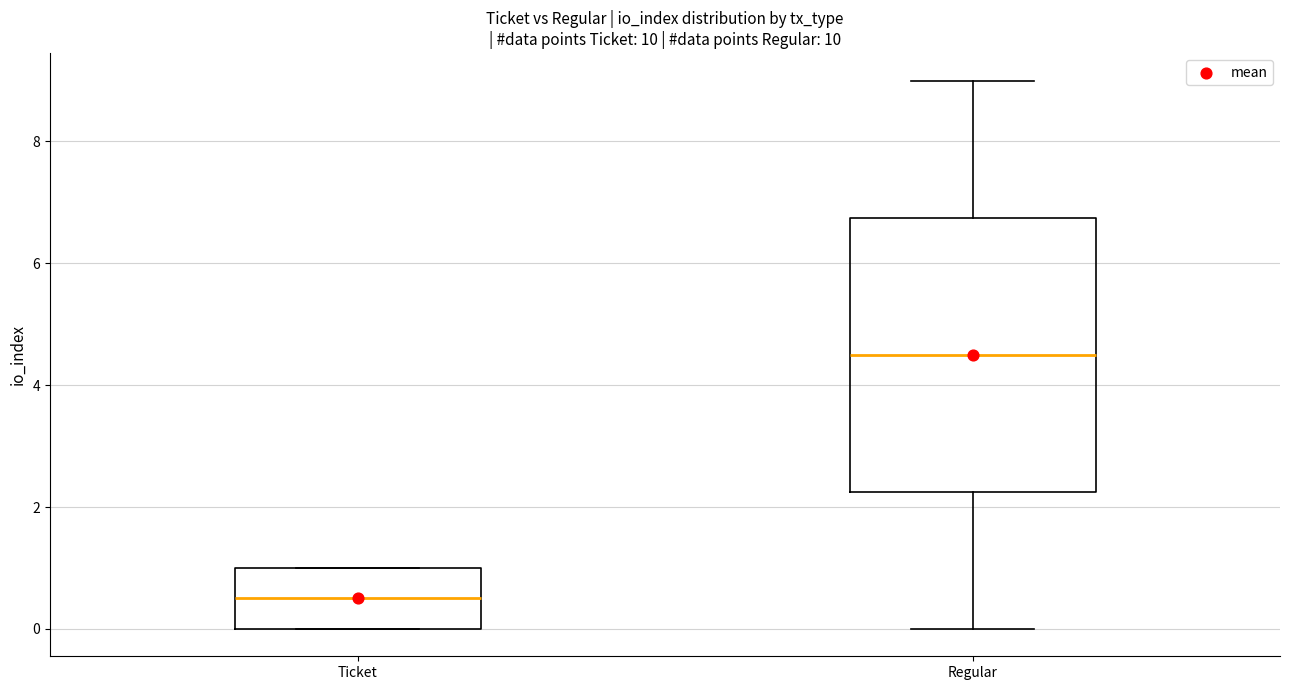

Which box has the highest median line?

Regular